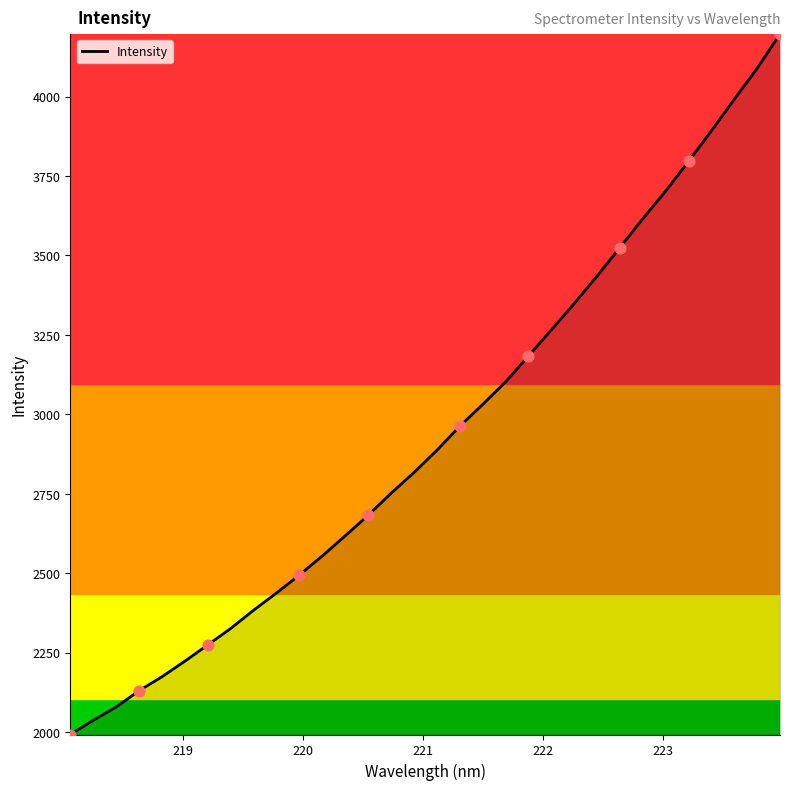

What is the minimum value shown in the chart?

1992.0